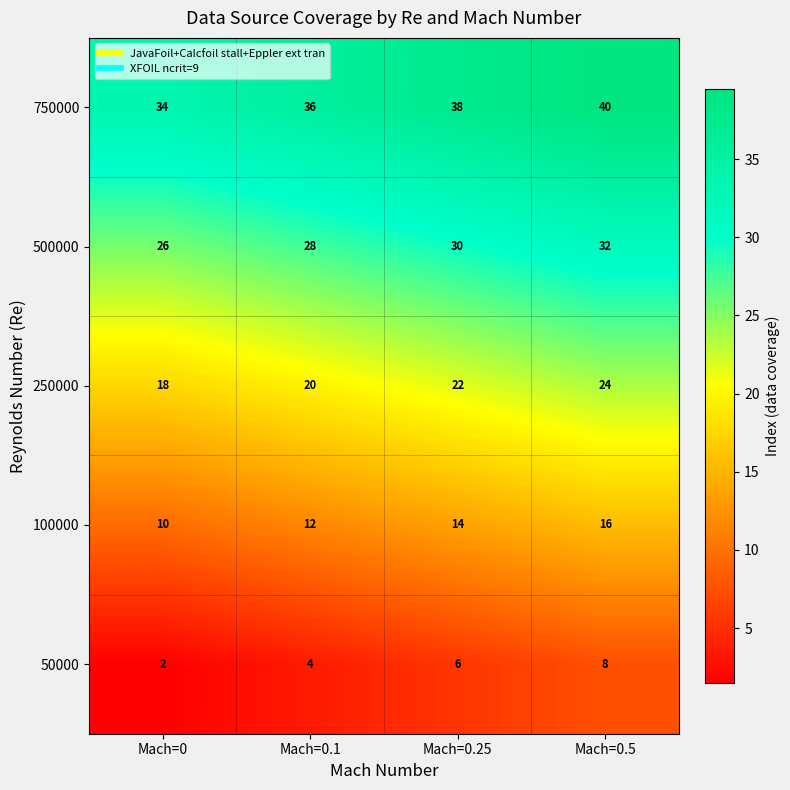

List the series in order of their overall mean, highest first.

750000, 500000, 250000, 100000, 50000